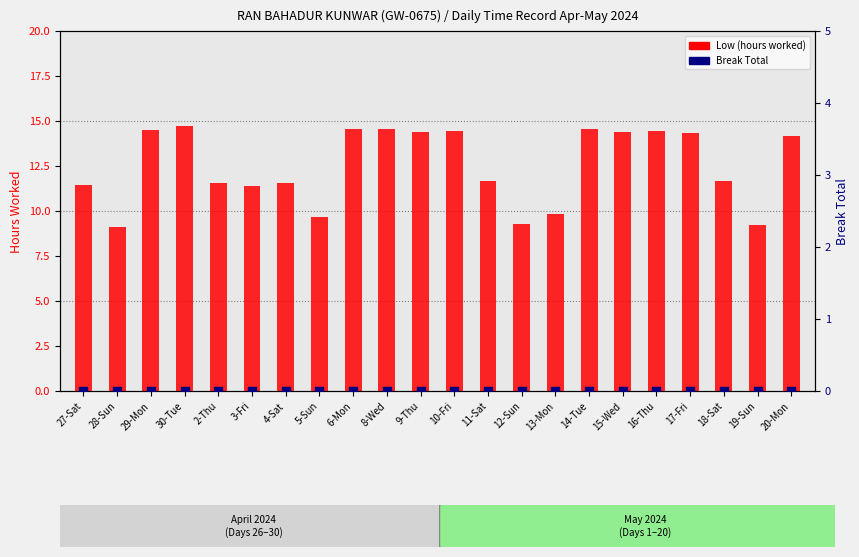

Which series reaches the maximum Y coordinate?

Low (hours worked)